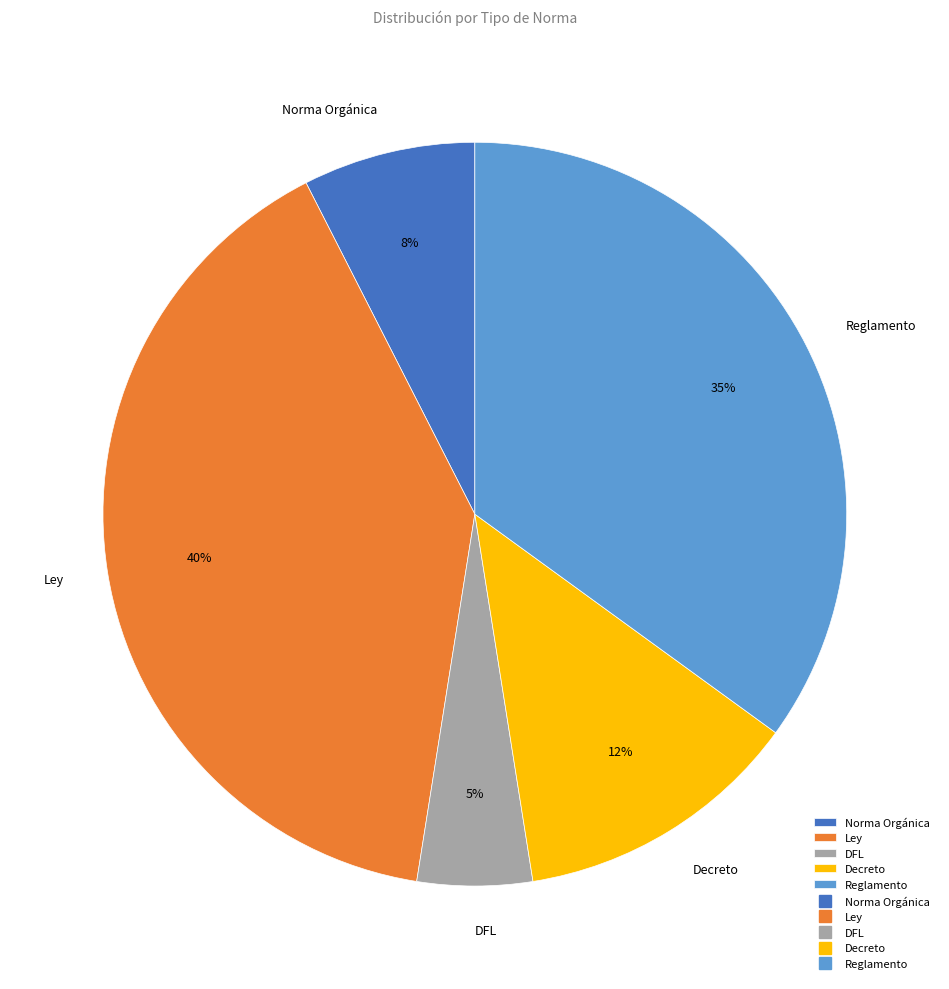

Rank the categories by value from lowest to highest.

DFL, Norma Orgánica, Decreto, Reglamento, Ley